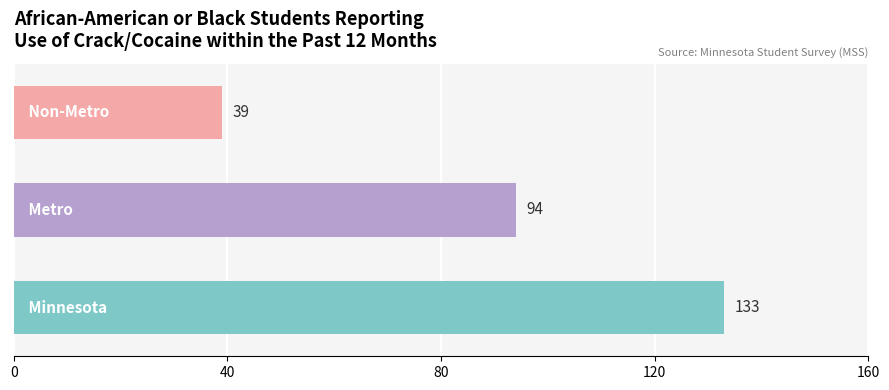

What is the maximum value shown in the chart?

133